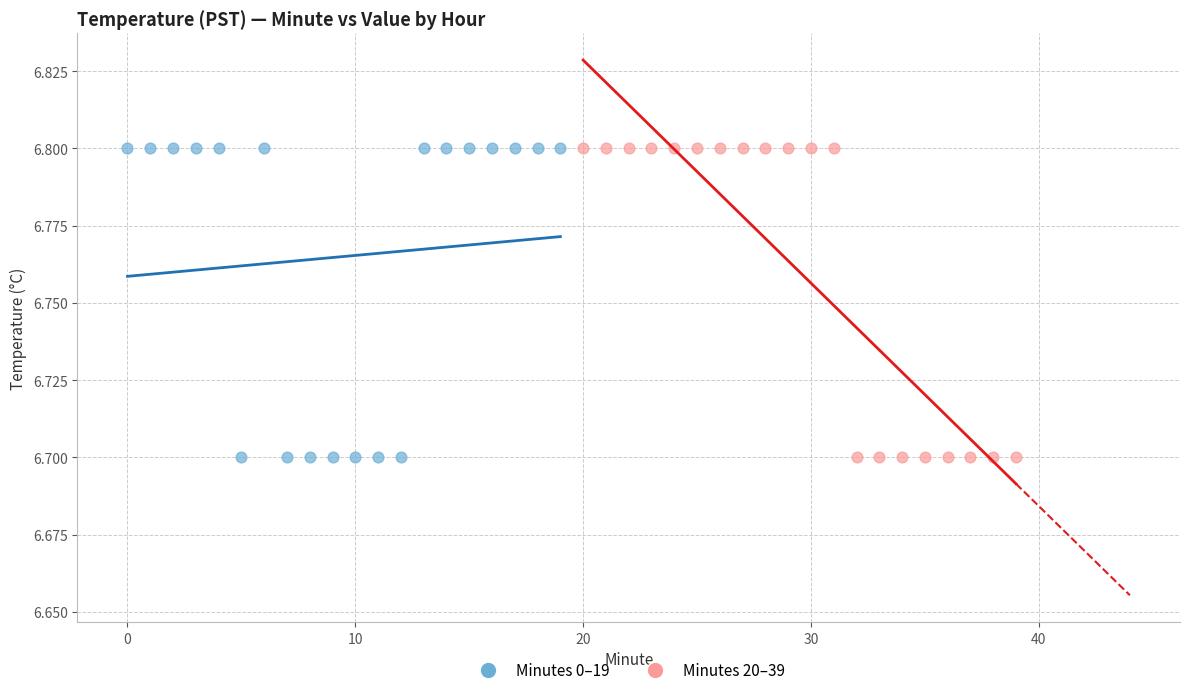

What are all the series names shown in the legend?

Minutes 0–19, Minutes 20–39